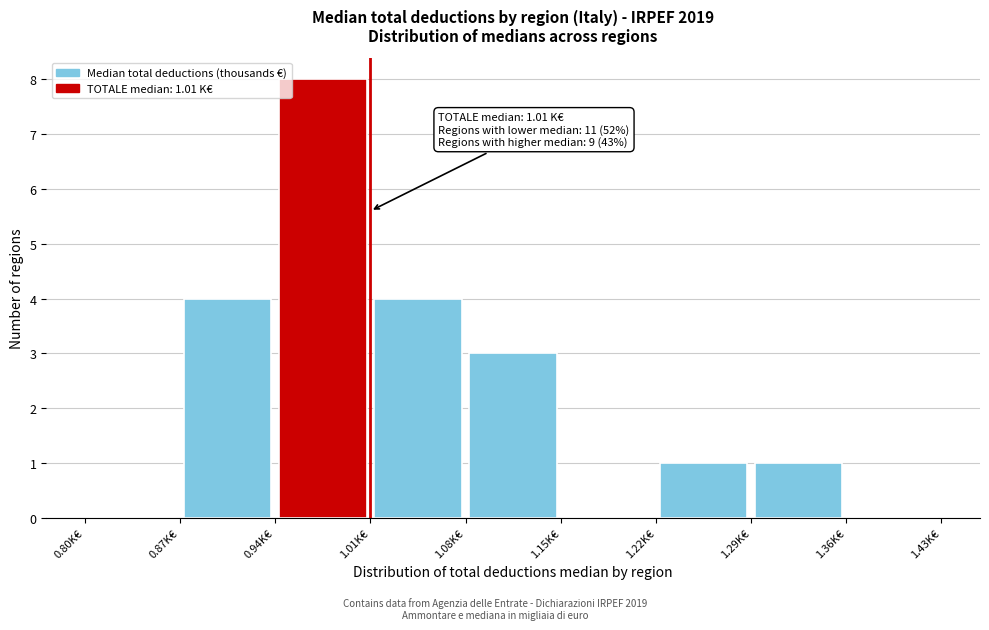

Over which range of the x-axis is the bar tallest?

0.94 to 1.01